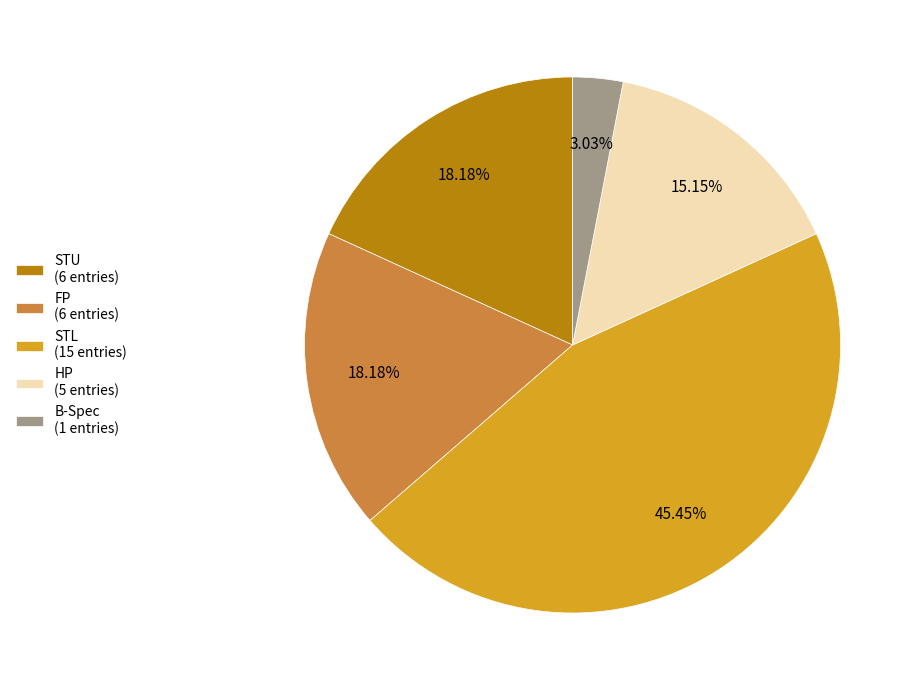

Is the sum of FP and STU greater than half?

No